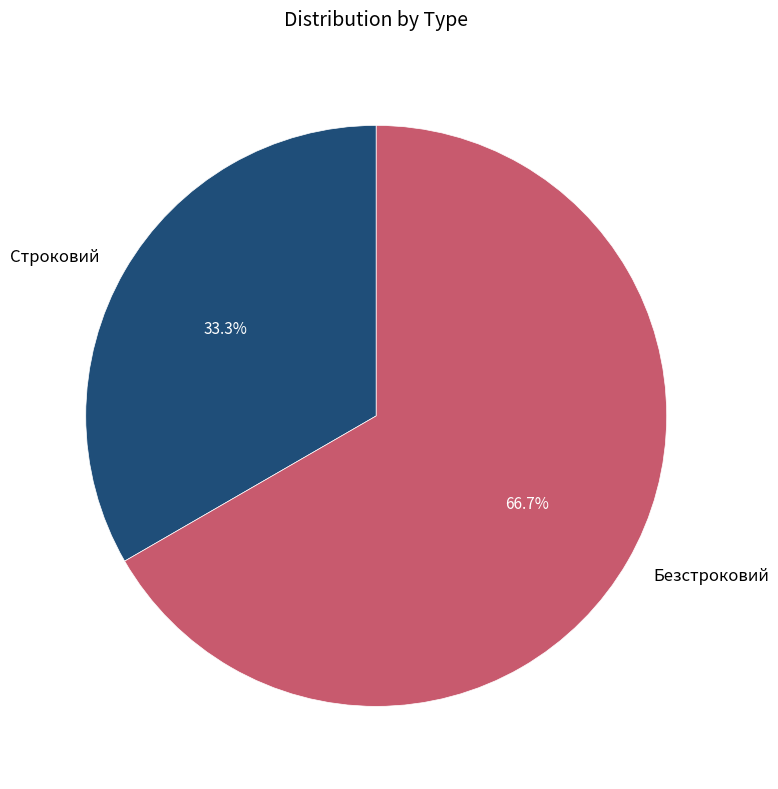

What is the total percentage of Безстроковий and Строковий?

100.0%